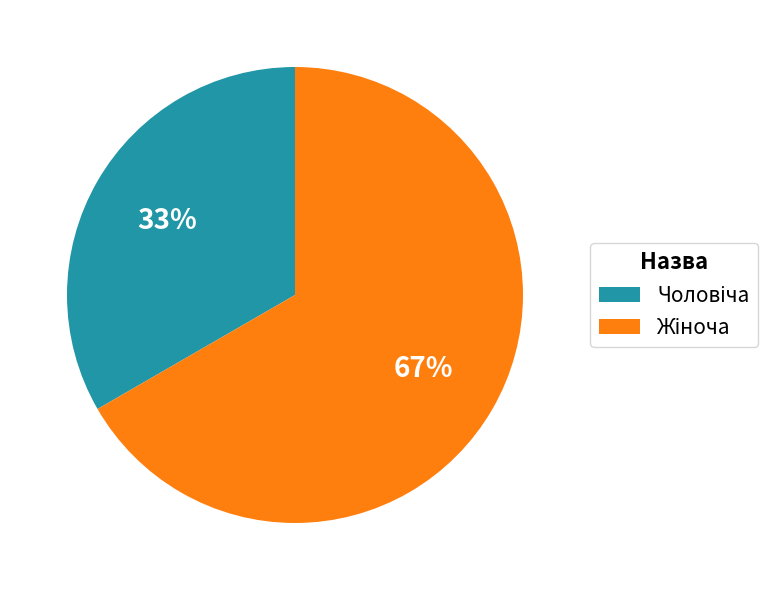

To the nearest percent, what is the average slice percentage?

50%